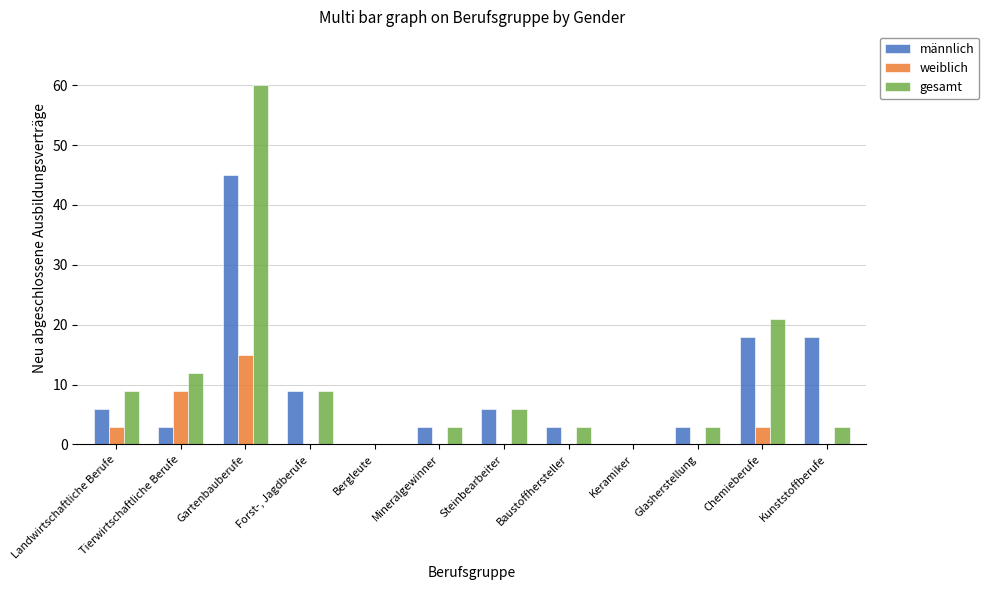

Which series changed the most between Gartenbauberufe and Chemieberufe?

gesamt